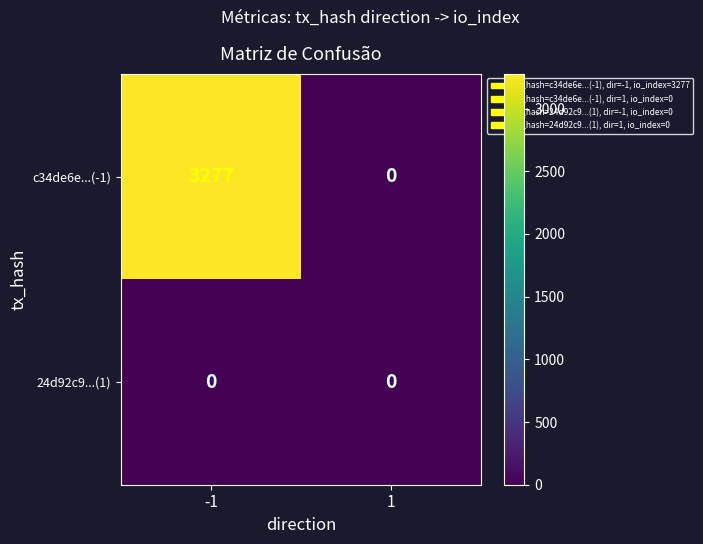

Between -1 and 1, which series saw the biggest shift?

c34de6e...(-1)